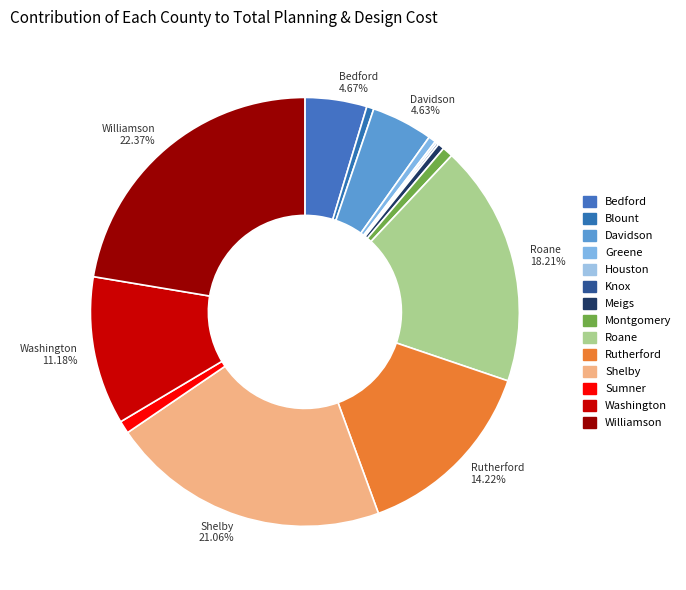

To the nearest percent, what is the difference between the largest and smallest slice percentages?

22%